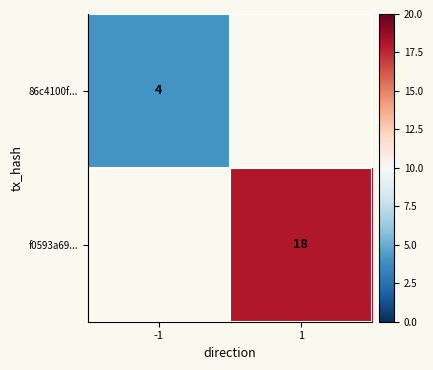

True or false: f0593a69... has a value of 7.1 at 1.

False